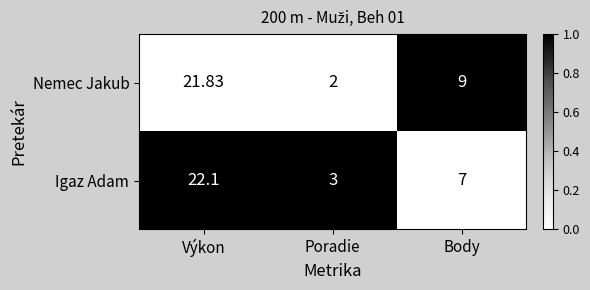

At Výkon, list the series in order from smallest to largest.

Nemec Jakub, Igaz Adam